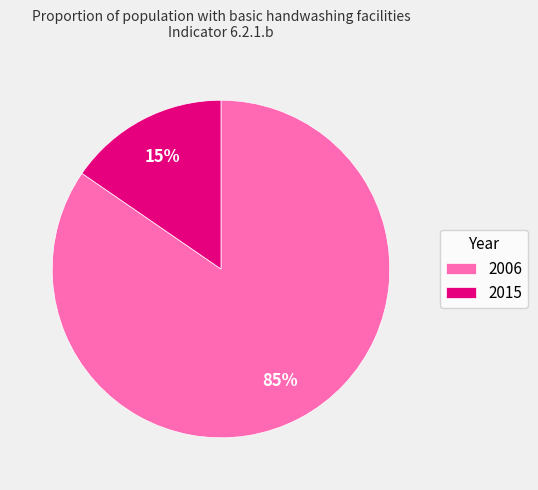

Combined, do 2006 and 2015 account for over 50%?

Yes